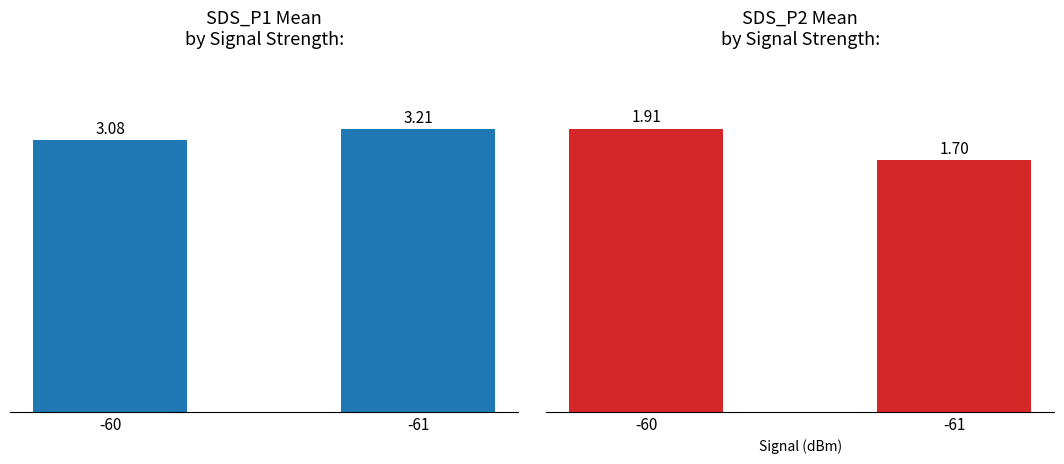

How many data points does each series have?

2